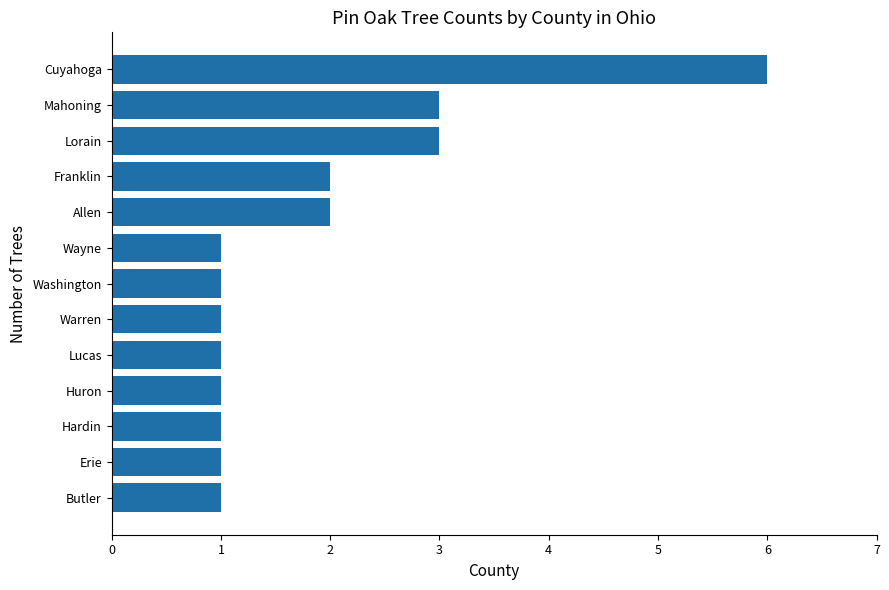

Approximately how many times larger is the value at Hardin compared to Franklin?

0.5